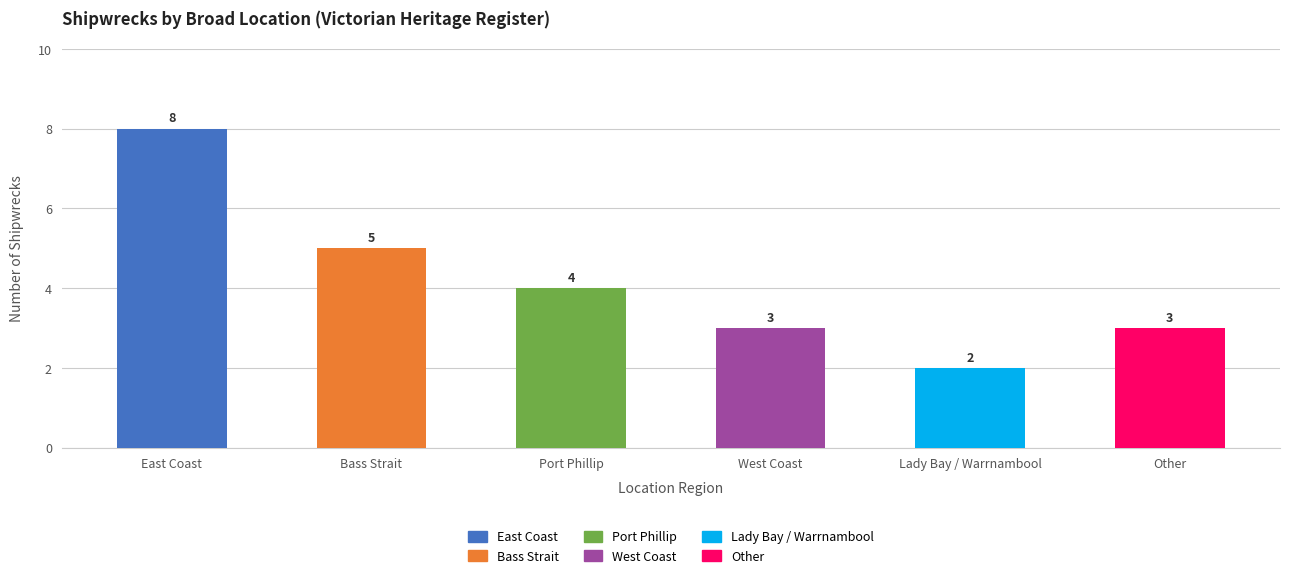

Is it true that the value at Port Phillip is 4?

True